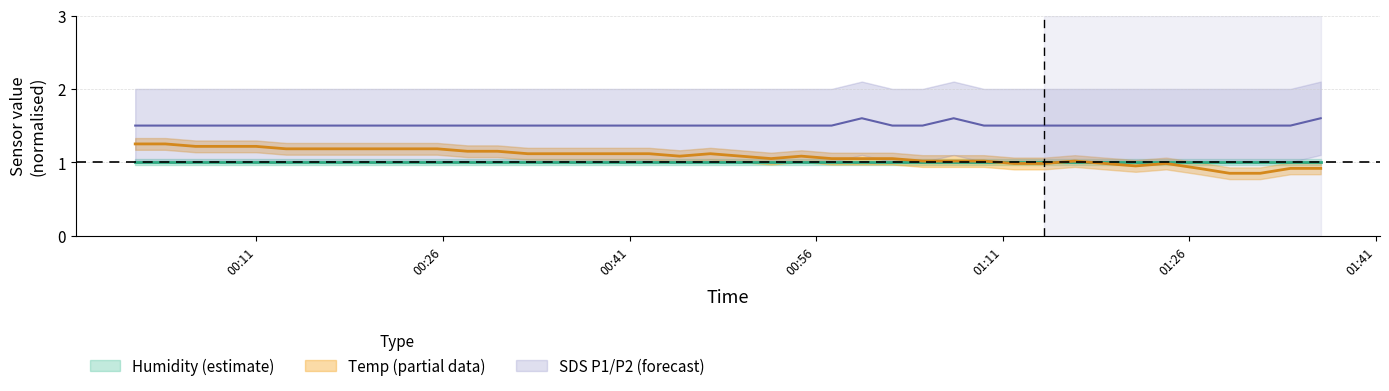

True or false: Temp and SDS_P1 cross at least once.

False